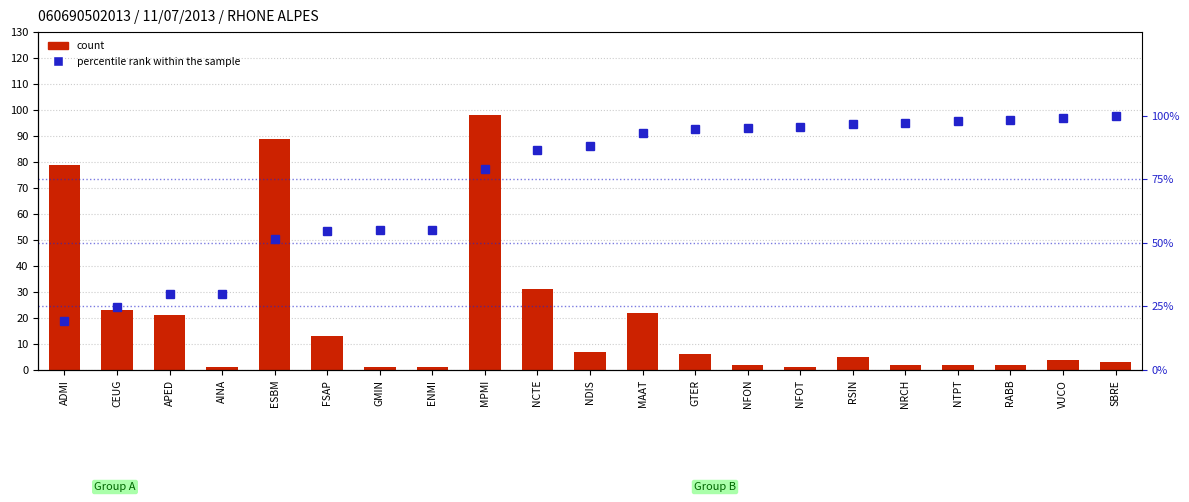

Rank the series by their maximum value, from highest to lowest.

percentile rank within the sample, count